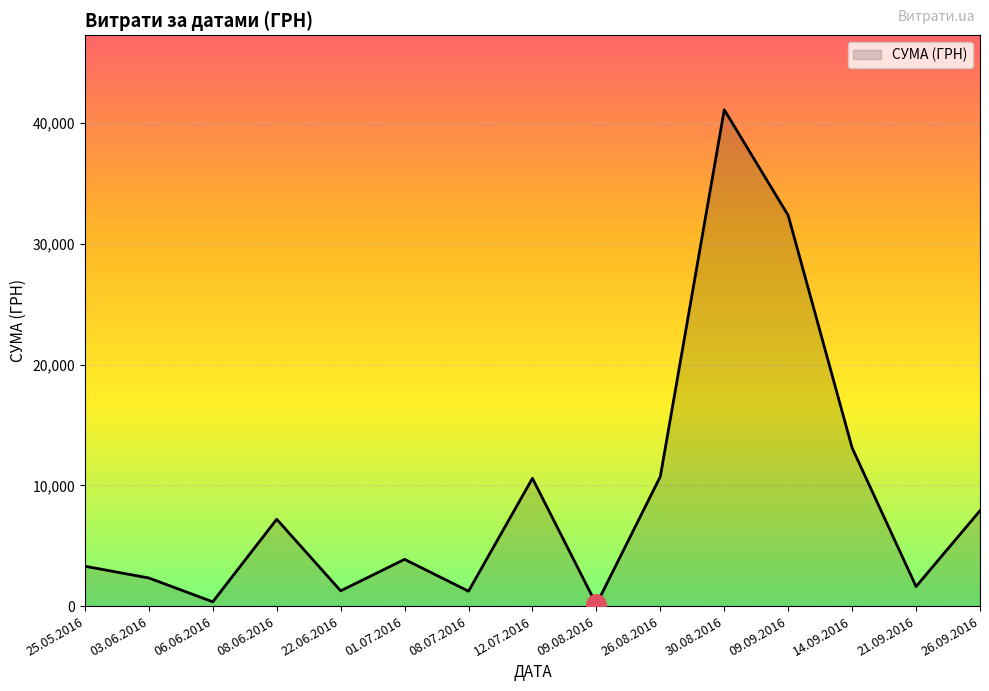

What is the greatest value displayed?

41121.0